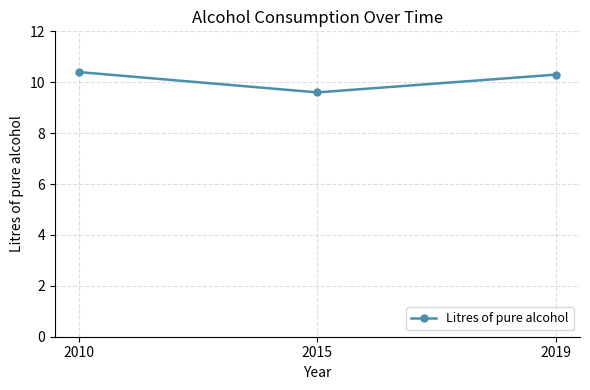

What is the change in value from 2010 to 2019?

-0.1